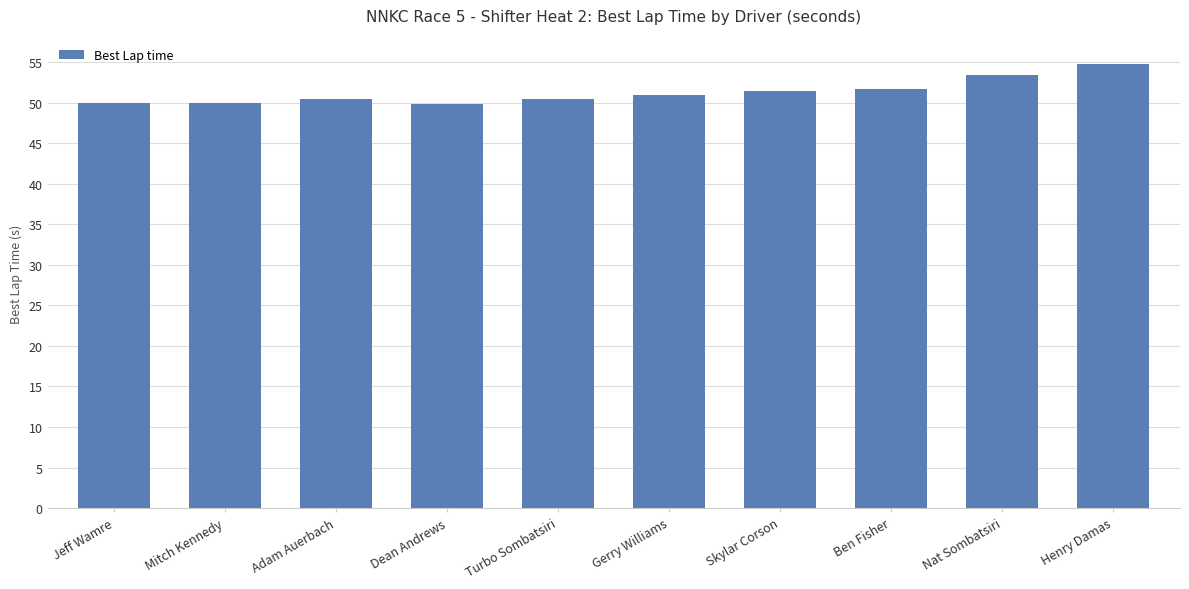

What is the difference between the values at Adam Auerbach and Ben Fisher?

1.3